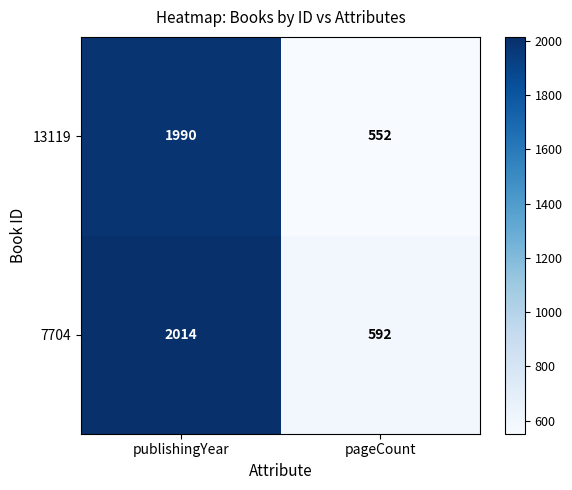

At which category is the sum across all series the highest?

publishingYear